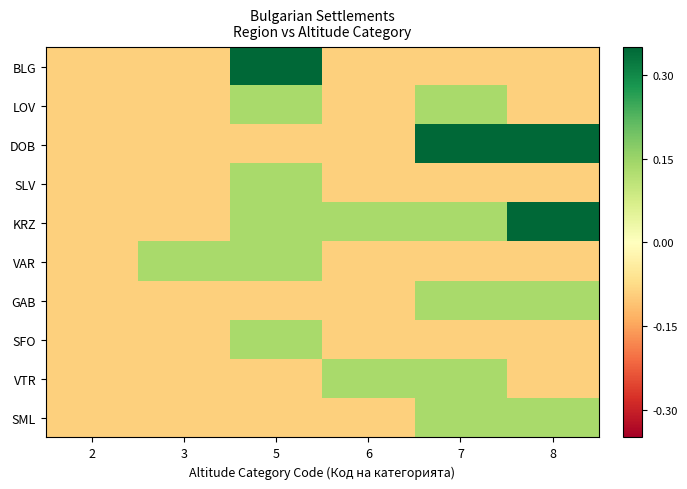

What is the lowest value of the LOV series?

-0.1